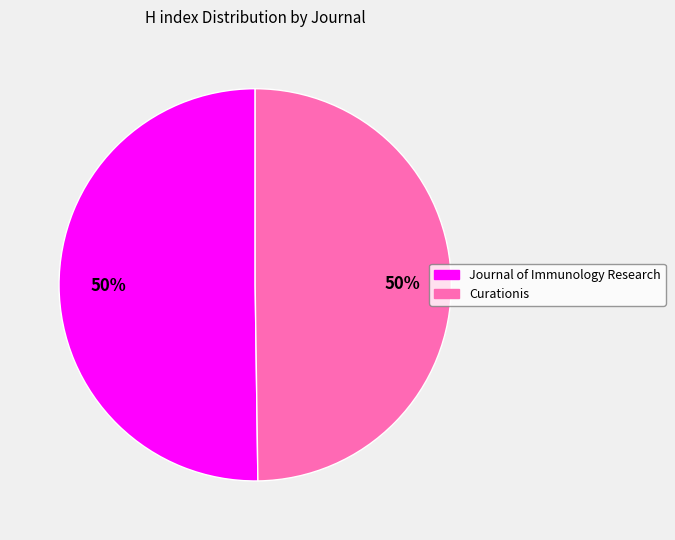

Approximately how many times larger is the value at Curationis compared to Journal of Immunology Research?

1.0